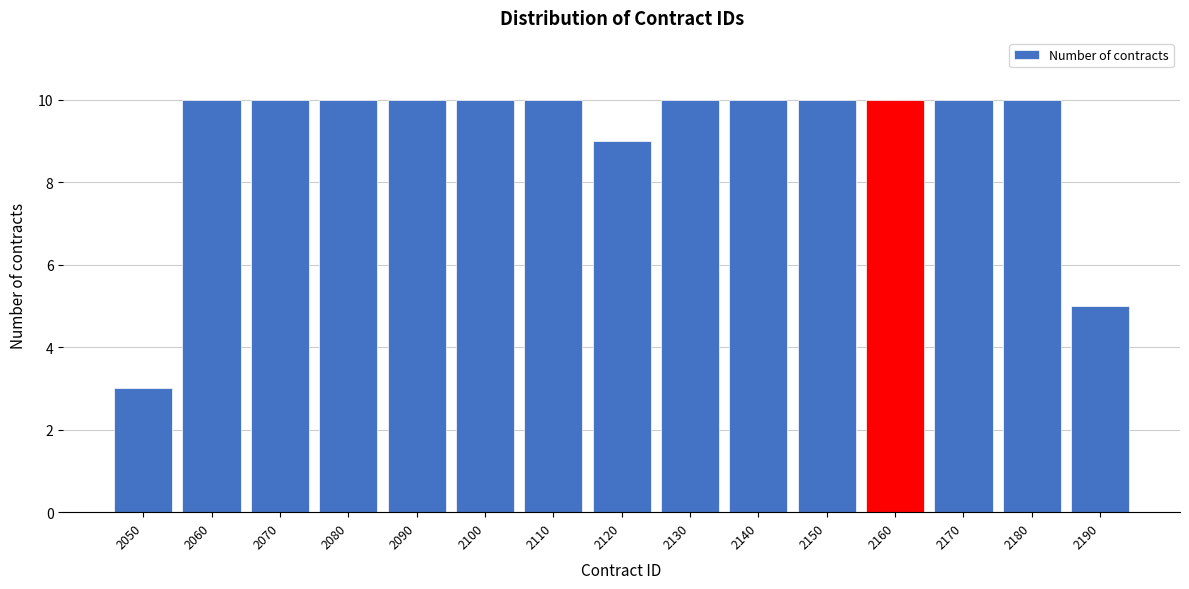

Reading left to right, transcribe all the data shown in this chart.

2050=3	2060=10	2070=10	2080=10	2090=10	2100=10	2110=10	2120=9	2130=10	2140=10	2150=10	2160=10	2170=10	2180=10	2190=5